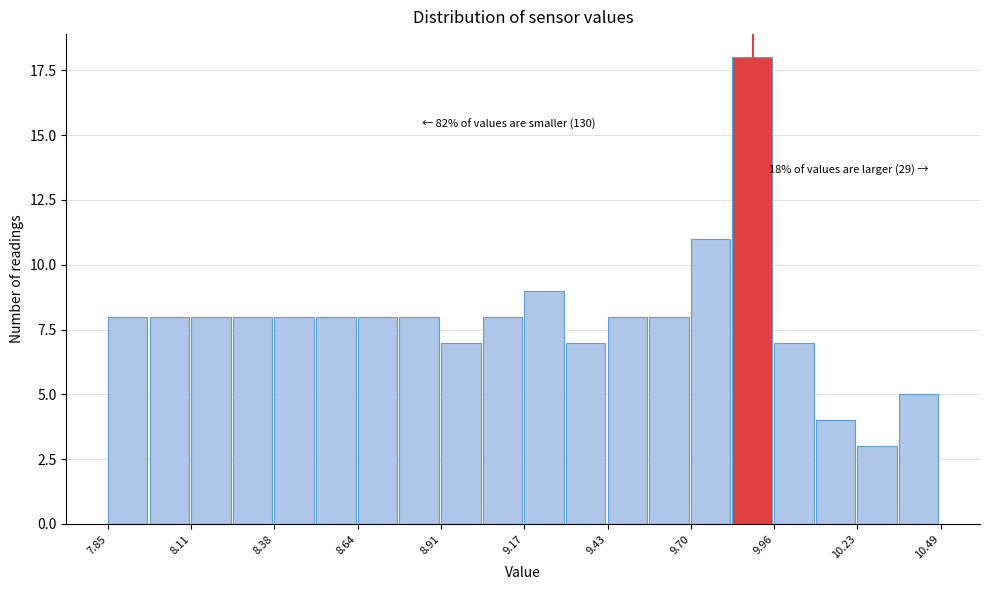

Read against the x-axis, roughly where is the centre of the tallest bar?

9.90